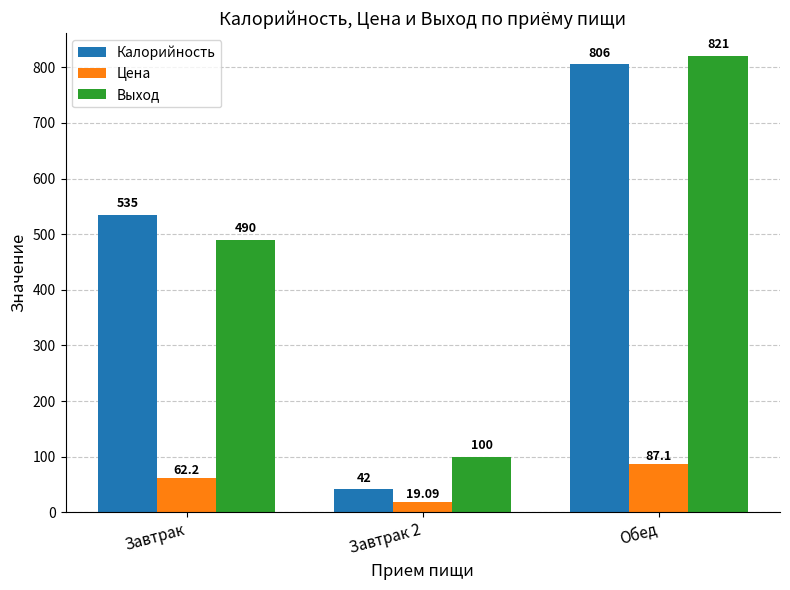

Which series has the widest spread of values?

Калорийность